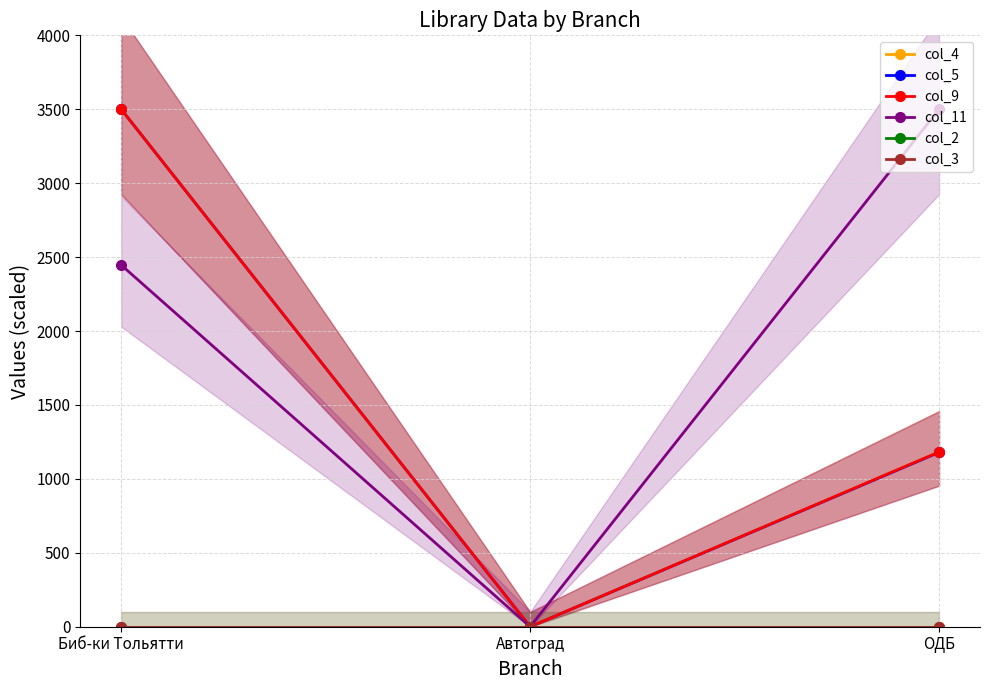

Reading right to left, transcribe all the data shown in this chart.

col_4: ОДБ=1182.0	Автоград=0.0	Биб-ки Тольятти=3500.0
col_5: ОДБ=1179.8	Автоград=0.0	Биб-ки Тольятти=3500.0
col_9: ОДБ=1182.0	Автоград=0.0	Биб-ки Тольятти=3500.0
col_11: ОДБ=3500.0	Автоград=0.0	Биб-ки Тольятти=2446.5
col_2: ОДБ=0.0	Автоград=0.0	Биб-ки Тольятти=0.0
col_3: ОДБ=0.0	Автоград=0.0	Биб-ки Тольятти=0.0